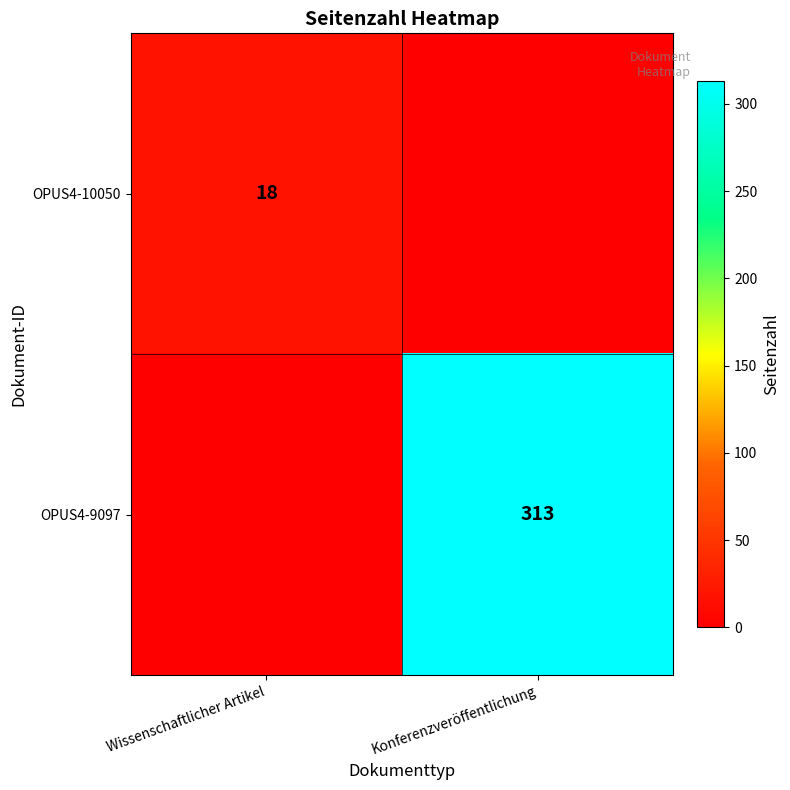

True or false: OPUS4-10050 has a value of 12 at Wissenschaftlicher Artikel.

False